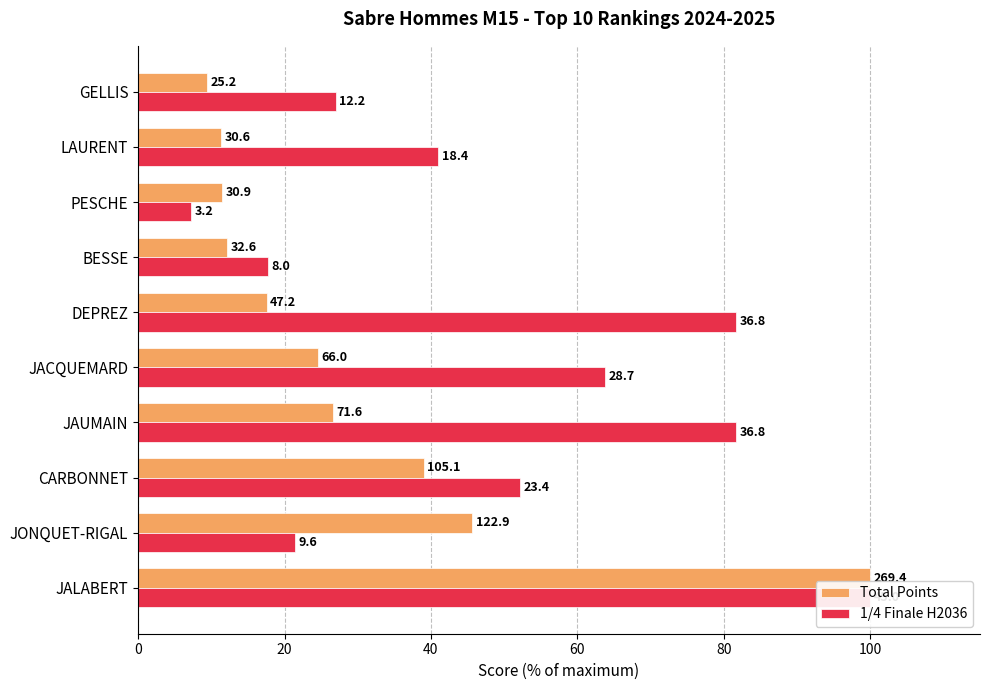

Which series has the largest range (max minus min)?

1/4 Finale H2036